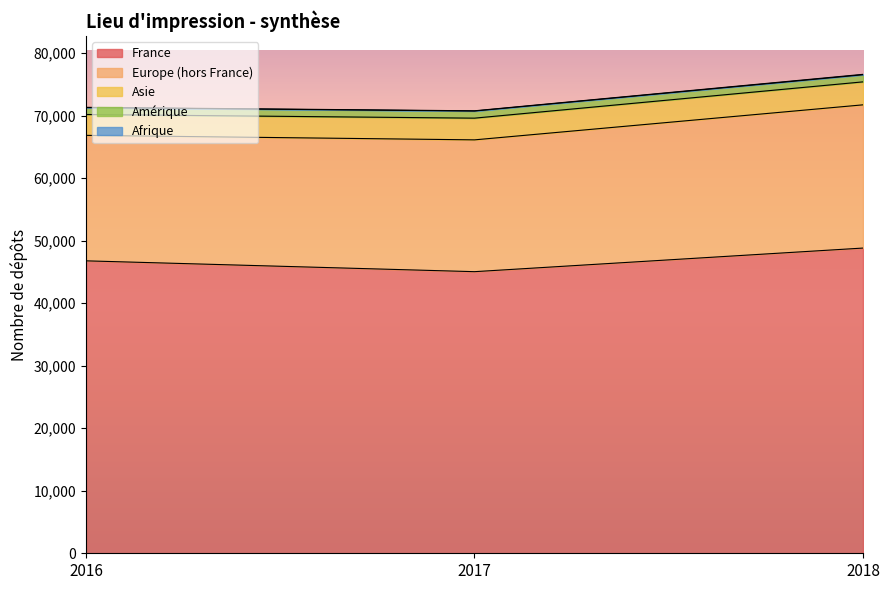

Reading left to right, extract all data points from this chart.

France: 2016=46768	2017=45036	2018=48812
Europe (hors France): 2016=20068	2017=21080	2018=22906
Asie: 2016=3337	2017=3472	2018=3673
Amérique: 2016=1105	2017=1138	2018=1137
Afrique: 2016=41	2017=37	2018=67